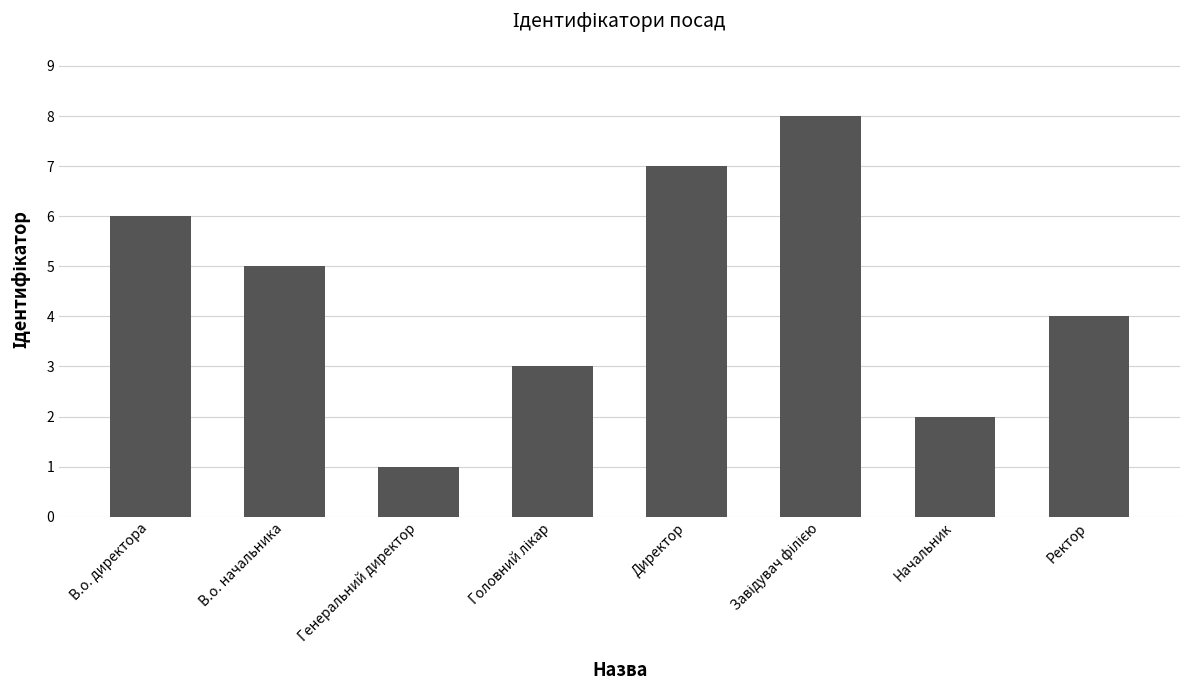

What is the label of the 8th bar from the left?

Ректор